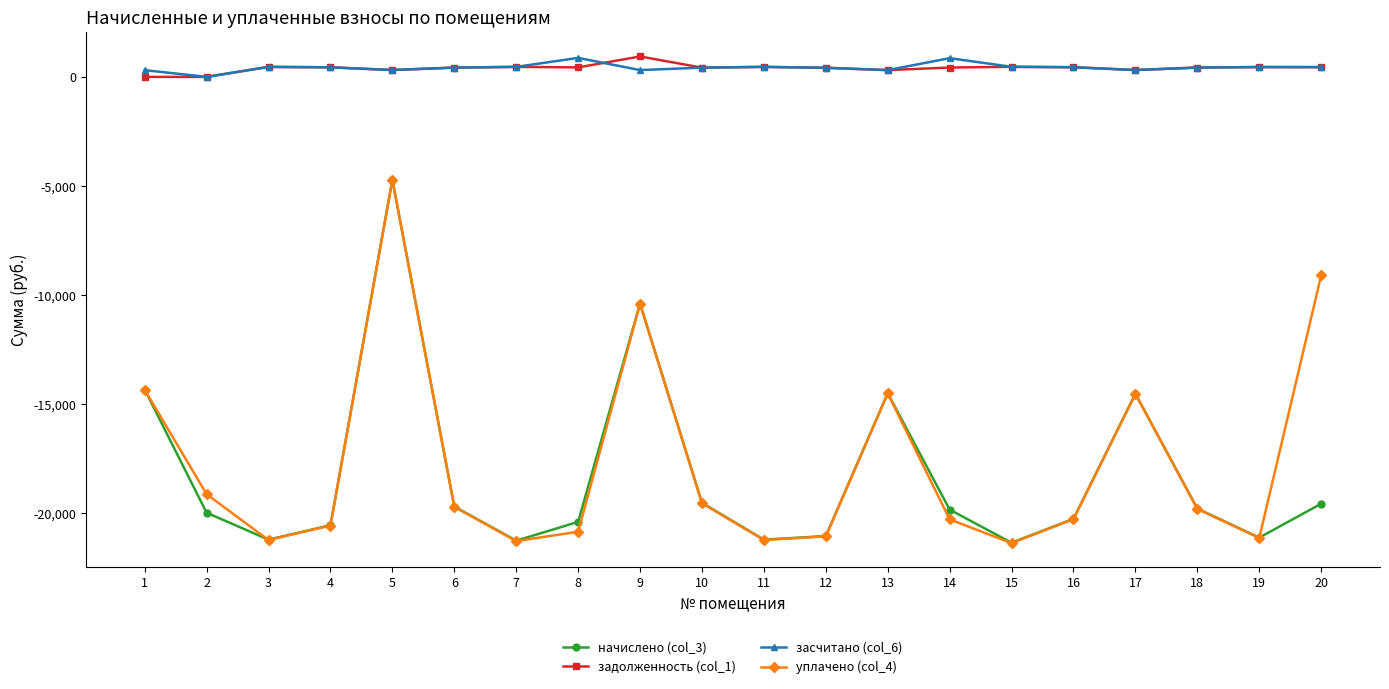

Read the задолженность (col_1) value at 8.

435.0